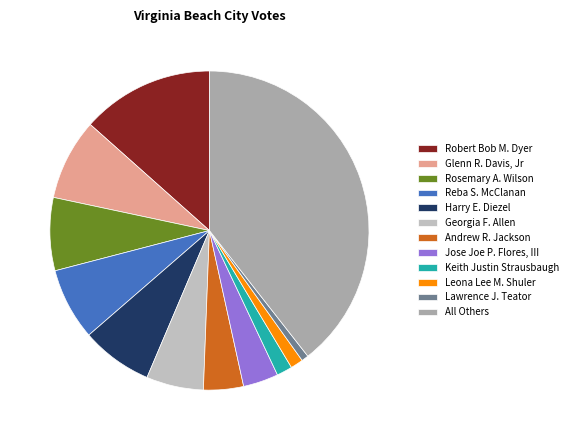

Which slice is the largest?

All Others